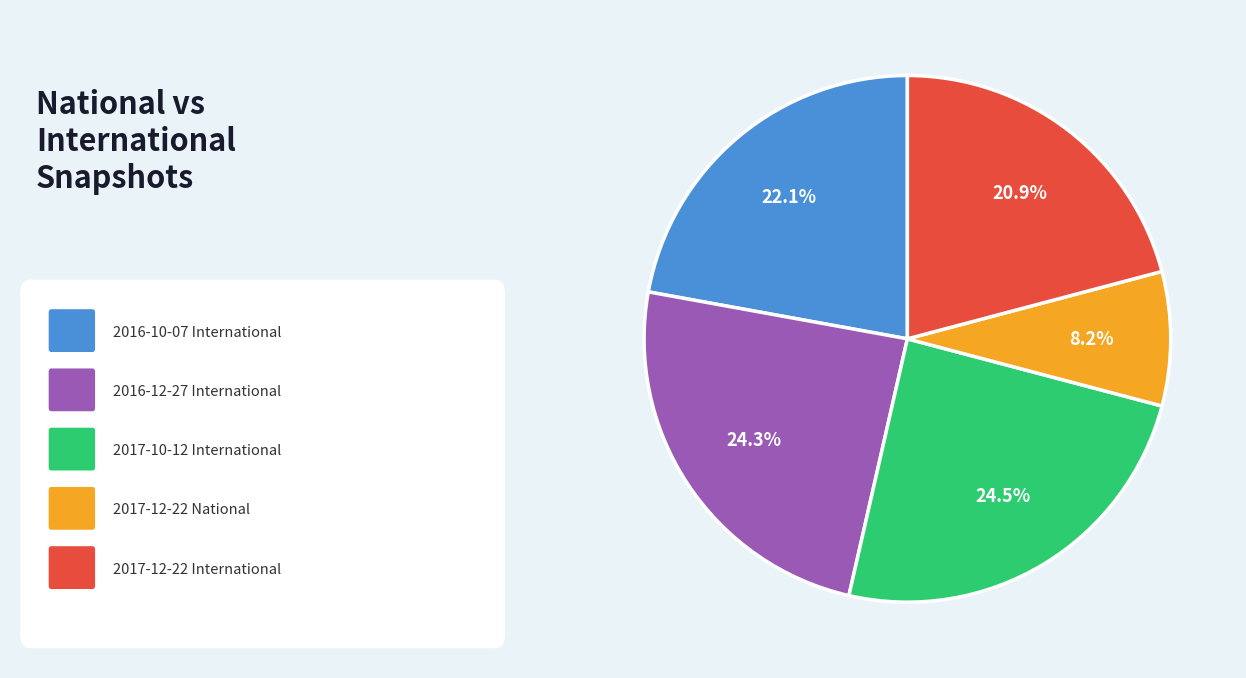

Is there a majority slice in this chart?

No